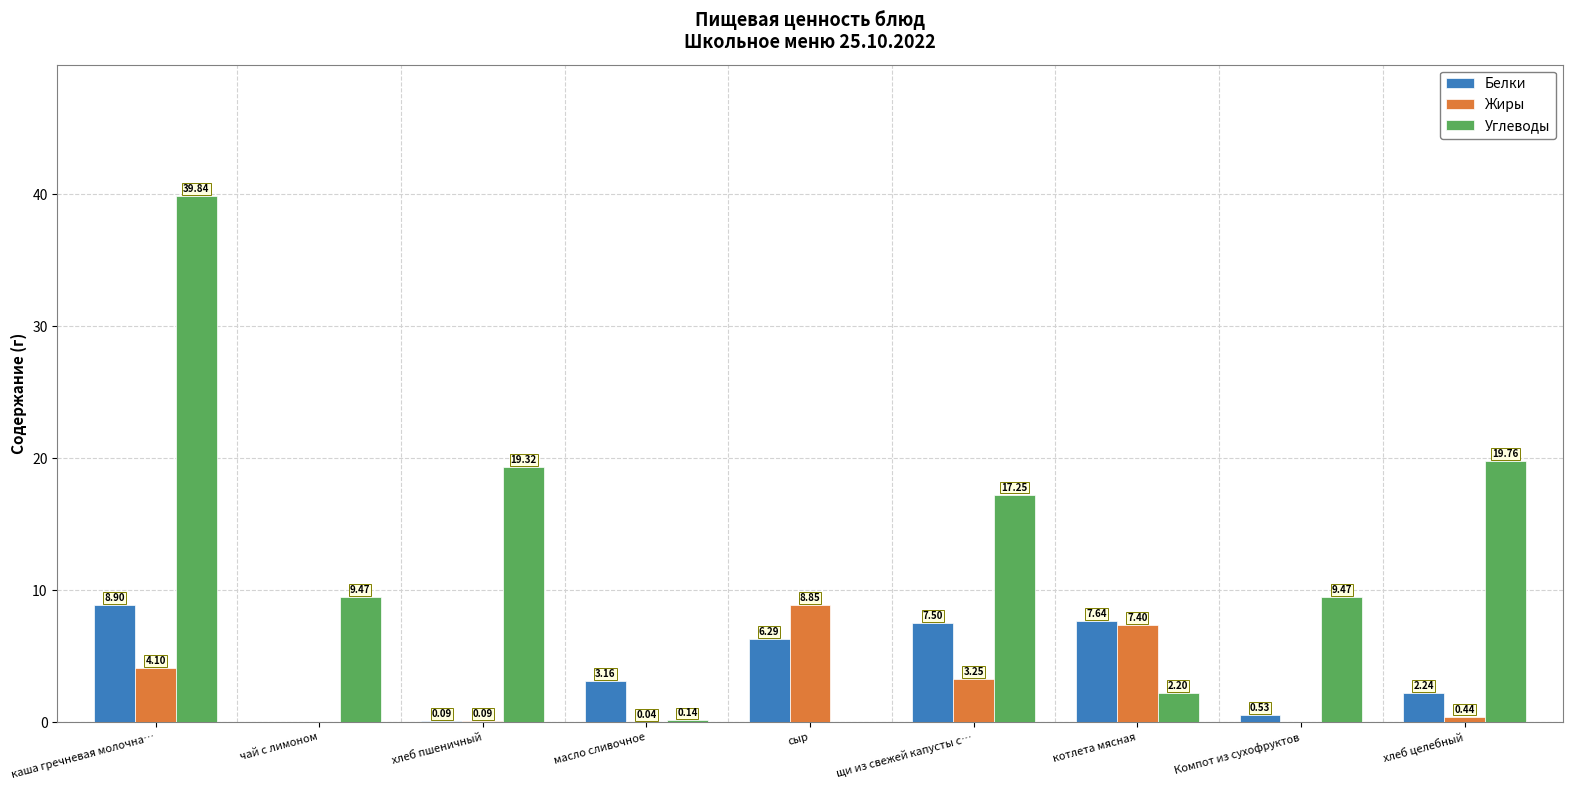

Are the bars horizontal?

No